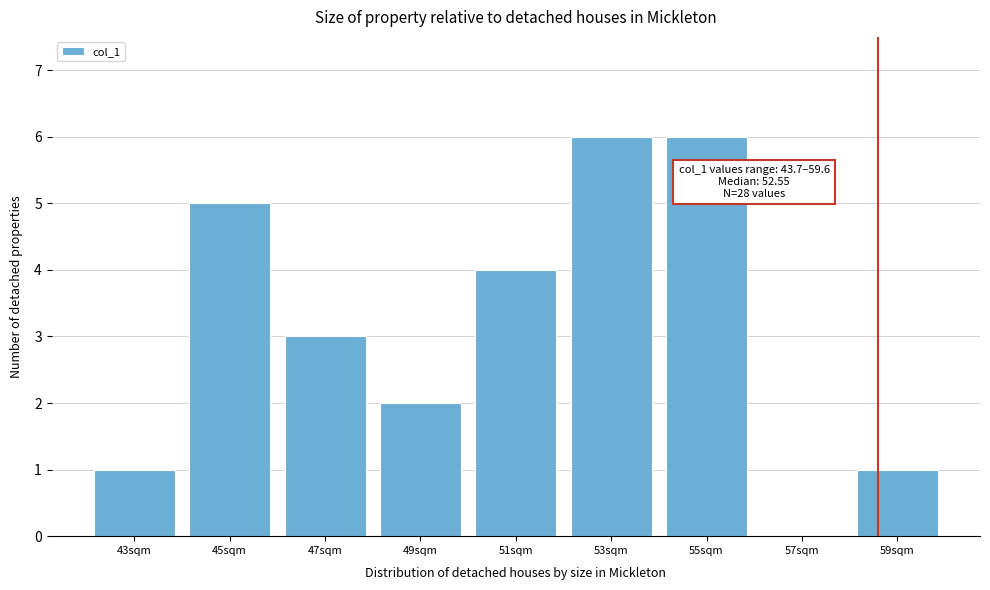

Reading right to left, what are all the values shown in this chart?

59sqm=1	57sqm=0	55sqm=6	53sqm=6	51sqm=4	49sqm=2	47sqm=3	45sqm=5	43sqm=1